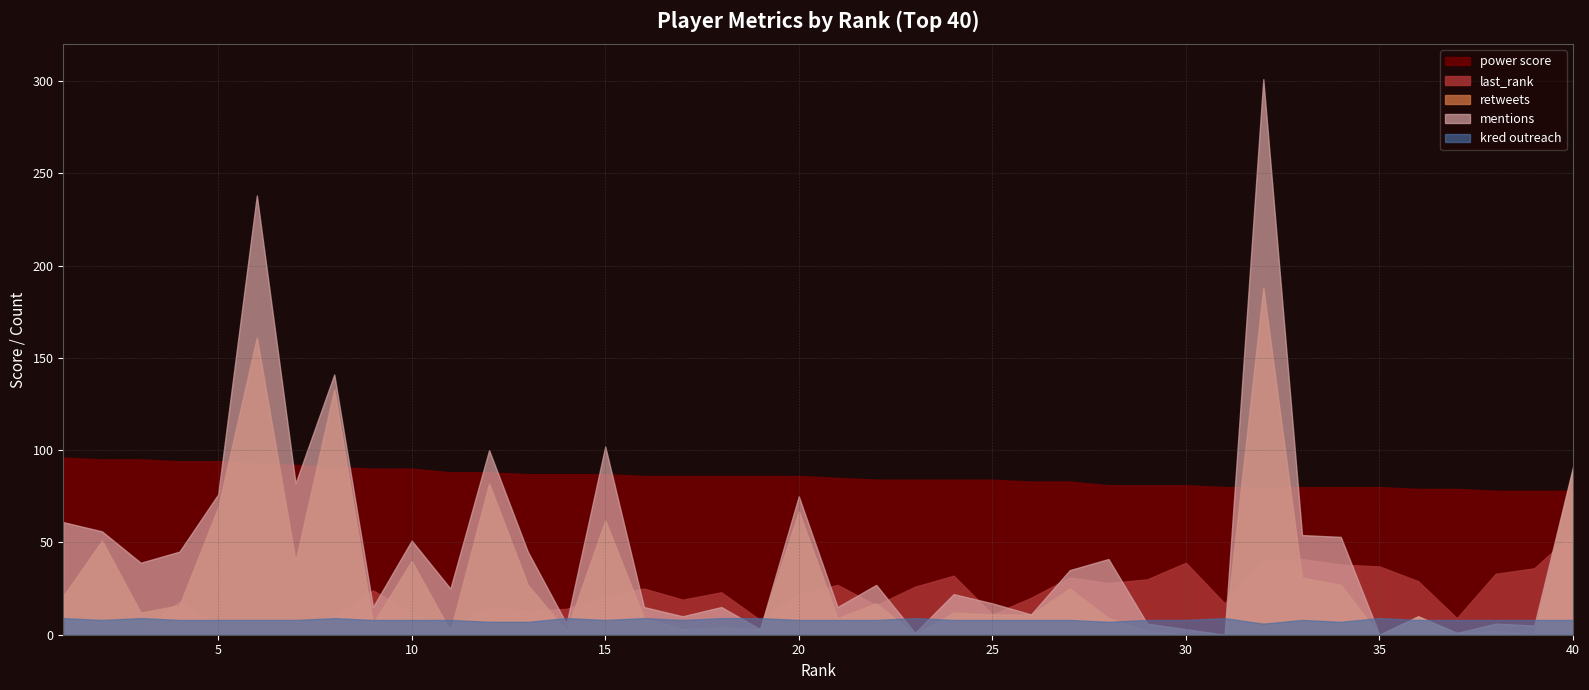

True or false: kred outreach has a value of 8 at 6.

True